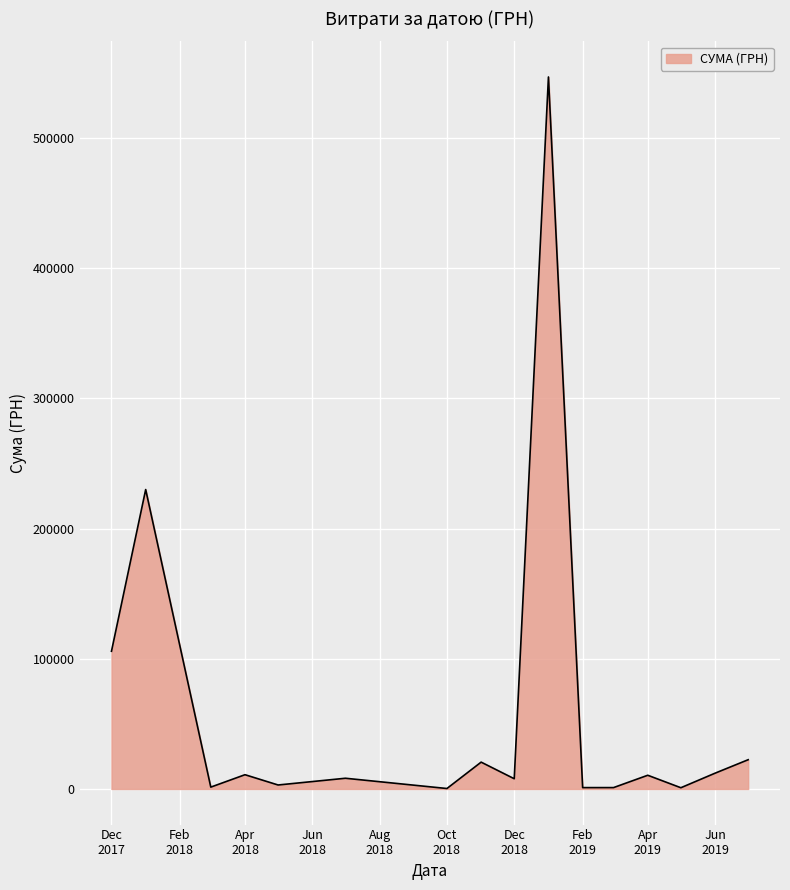

What is the greatest value displayed?

546929.7